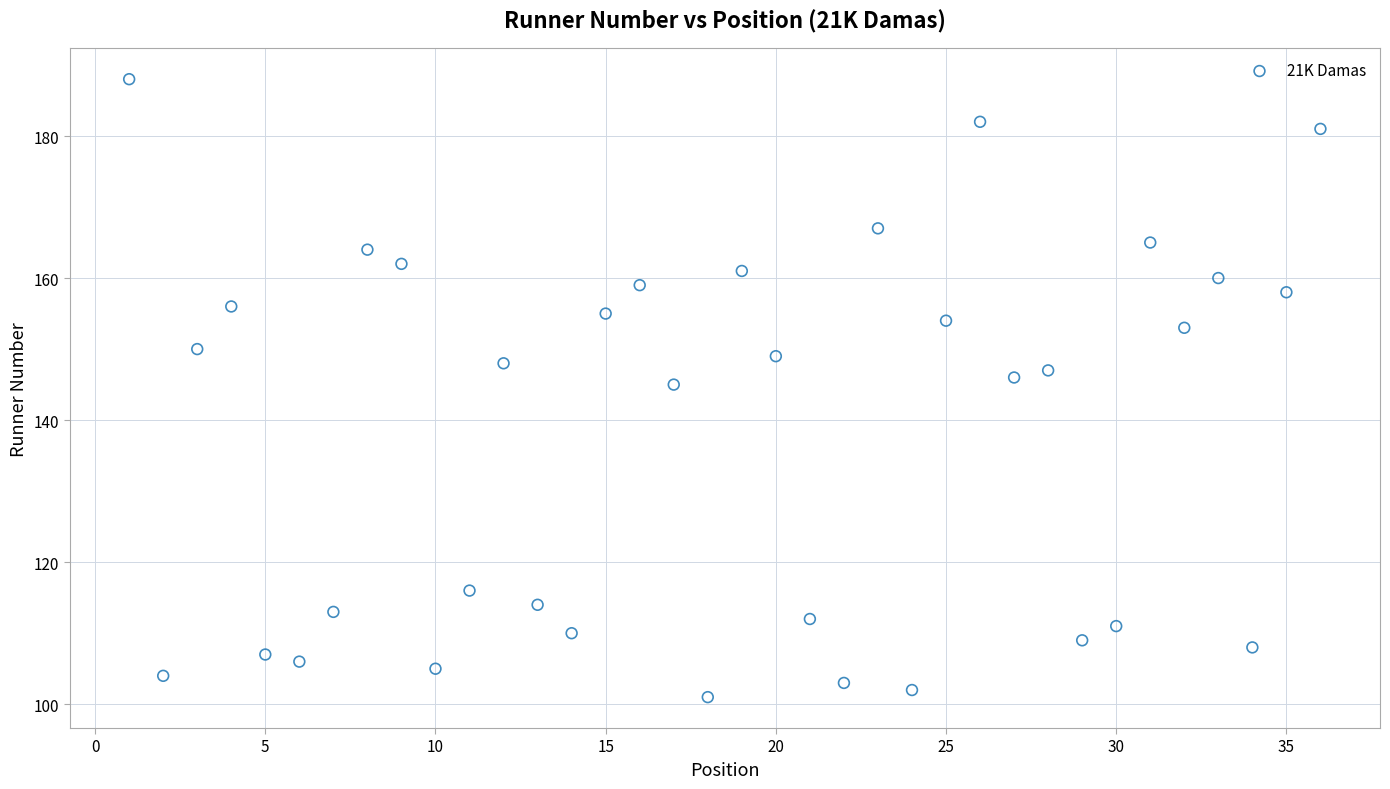

What is the range of Y values (max minus min)?

87